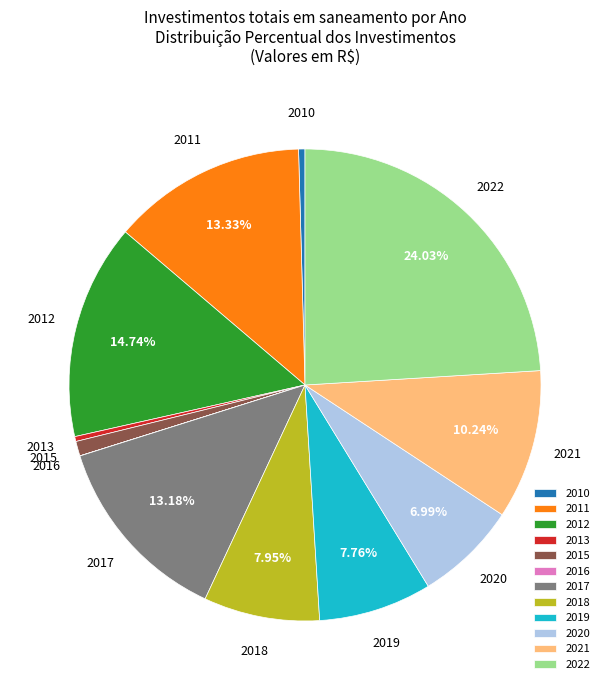

What is the ratio of the value at 2019 to the value at 2021?

0.8